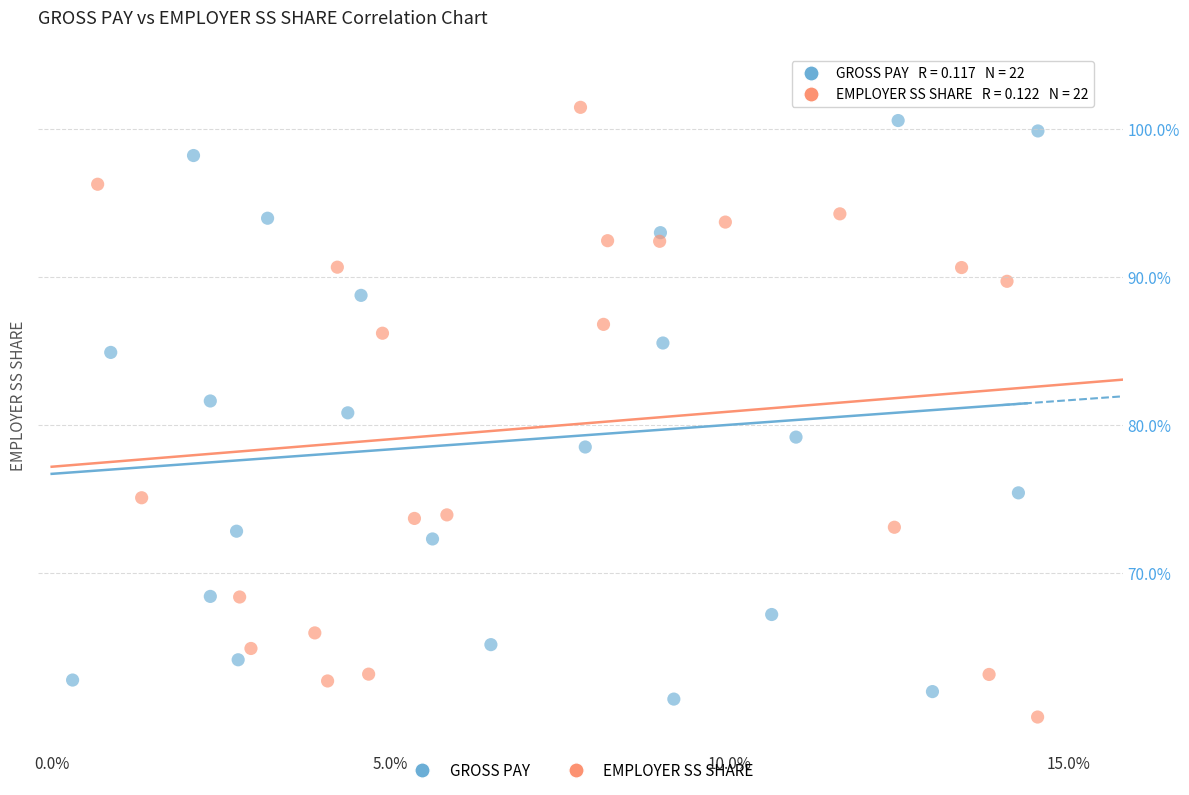

What are all the series names shown in the legend?

GROSS PAY, EMPLOYER SS SHARE